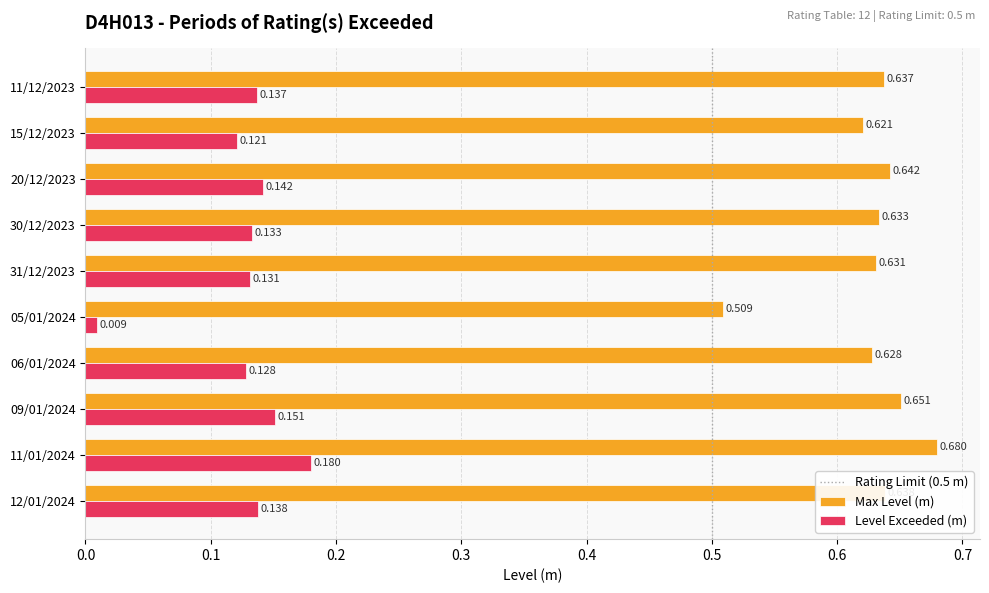

Which series has the largest total across all categories?

Max Level (m)